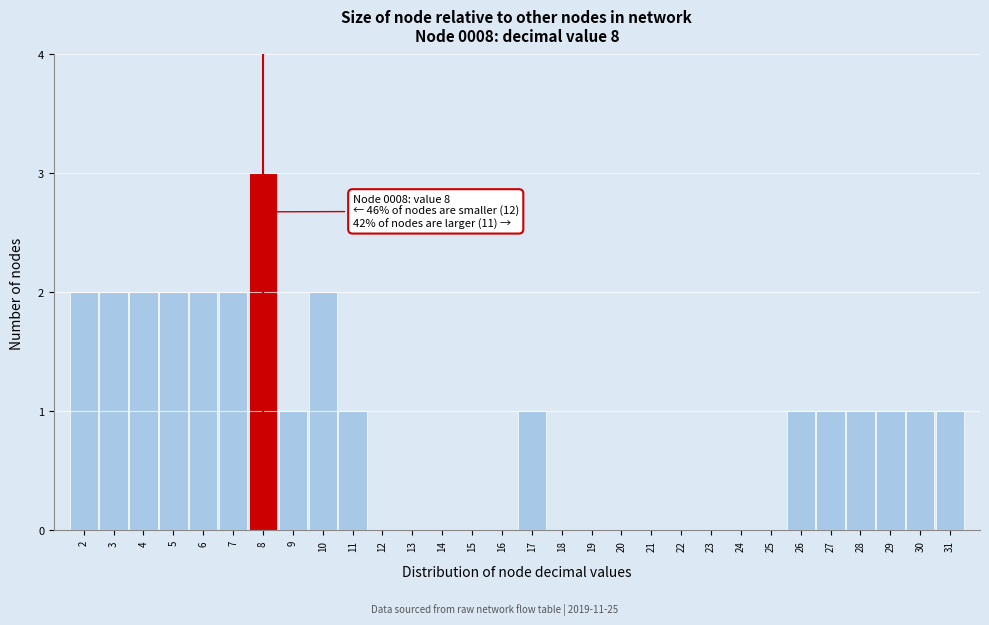

Over which range of the x-axis is the bar tallest?

7.5 to 8.5